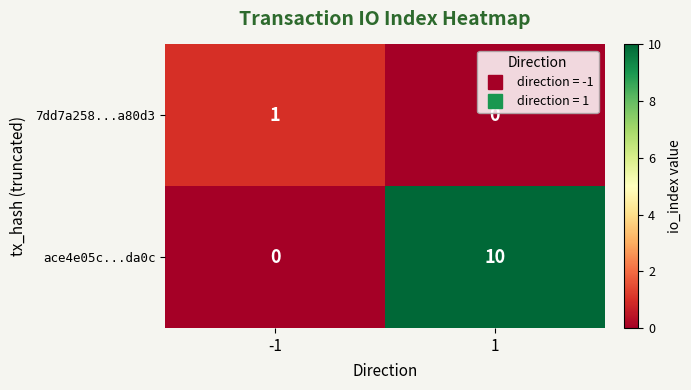

Is it true that 7dd7a258...a80d3 equals 0 at 1?

True